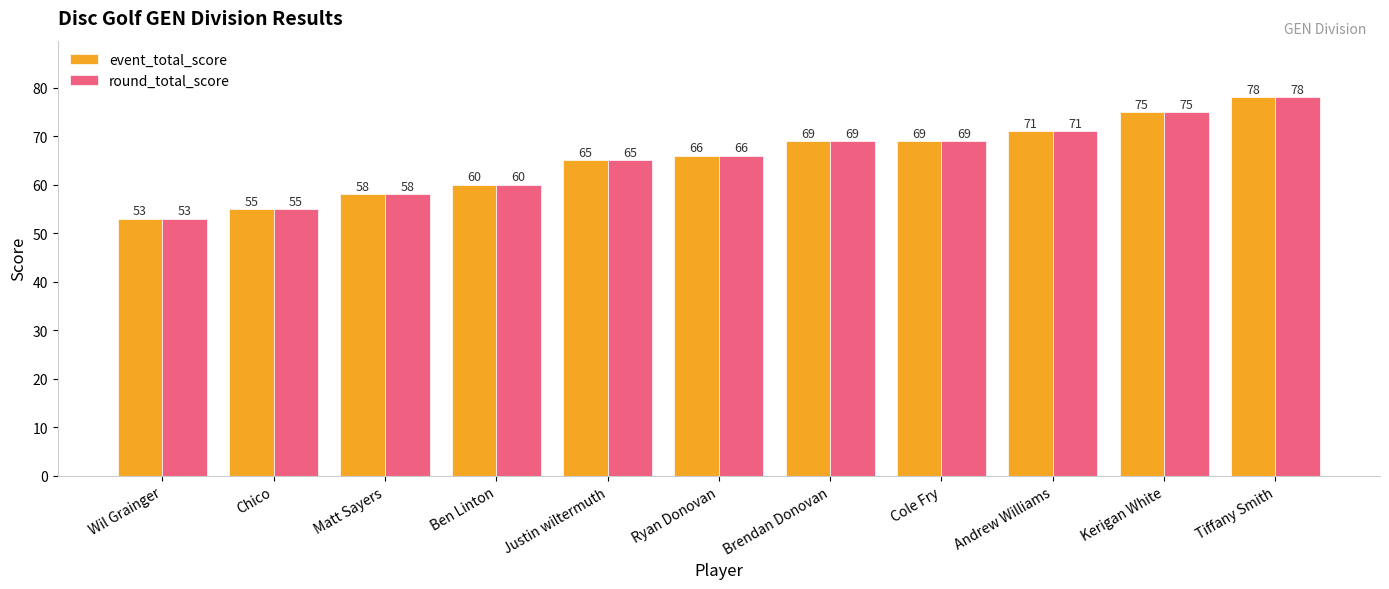

What is the label of the 5th bar from the left?

Justin wiltermuth